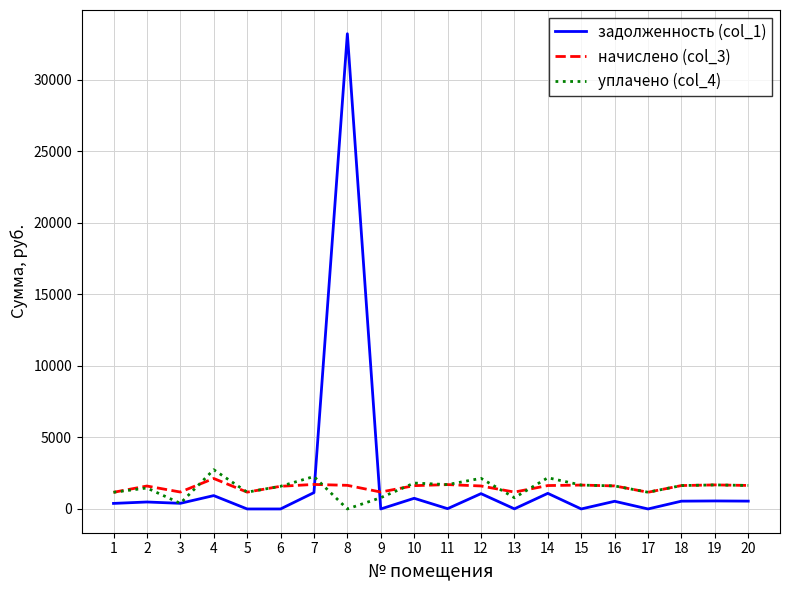

What is the sum of all уплачено (col_4) values?

29632.7